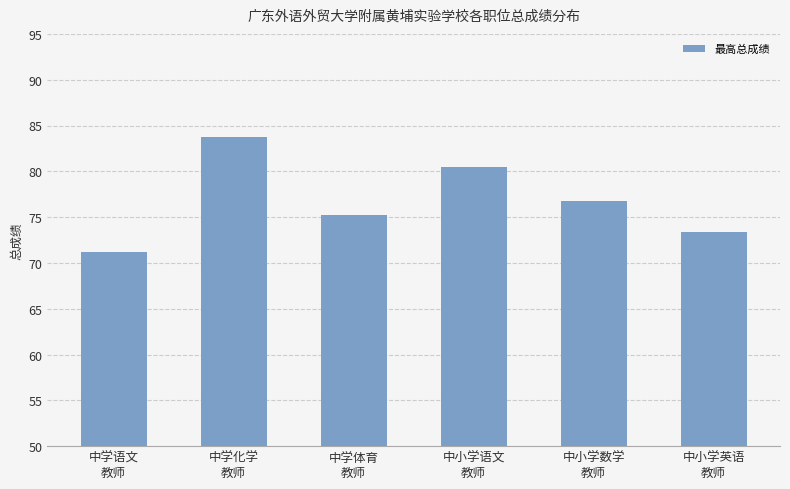

What is the change in value from 中学语文
教师 to 中学化学
教师?

+12.5